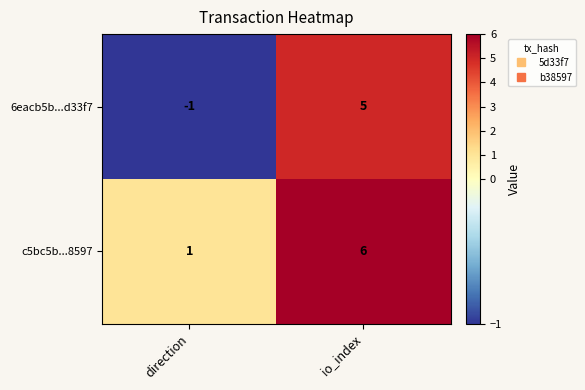

What is the difference between the maximum and minimum values in the c5bc5b...8597 series?

5